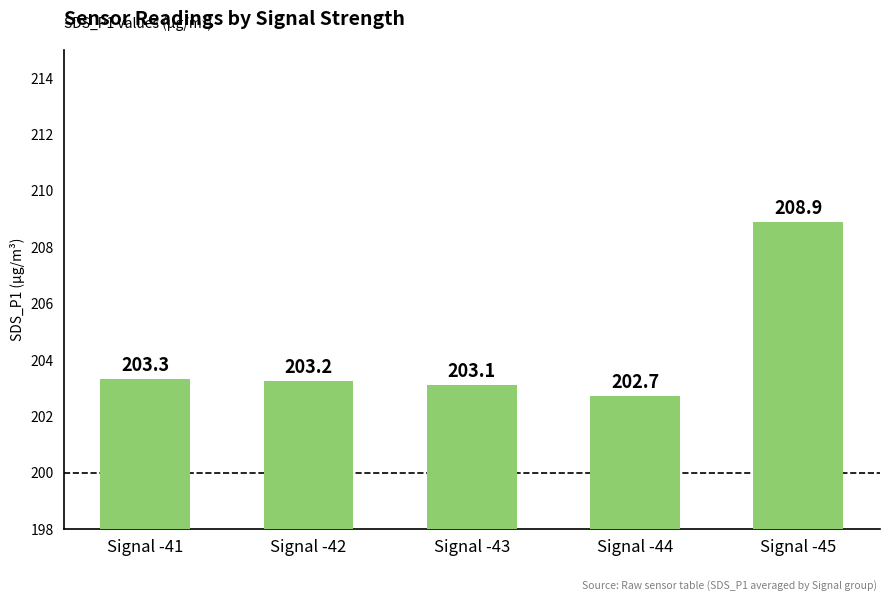

List the labels in order of value, largest first.

Signal -45, Signal -41, Signal -42, Signal -43, Signal -44